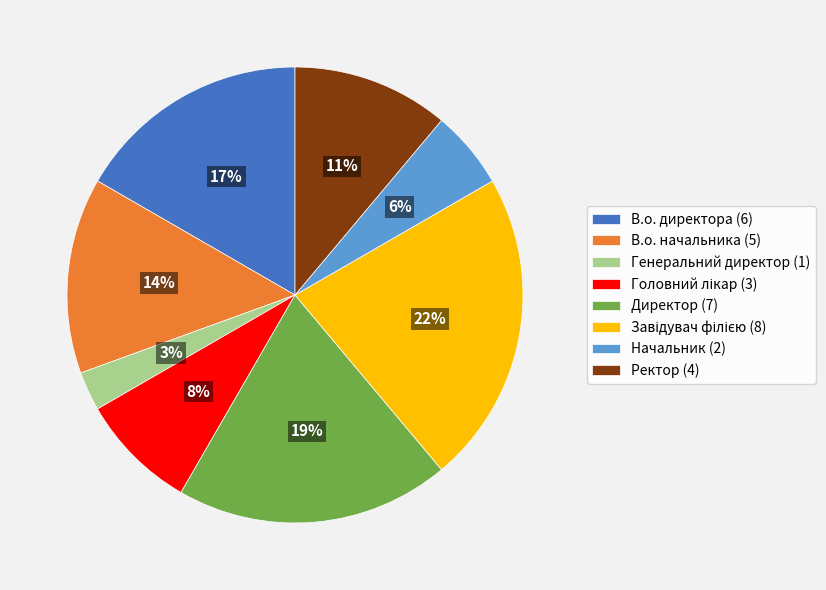

Count the number of slices in the pie.

8